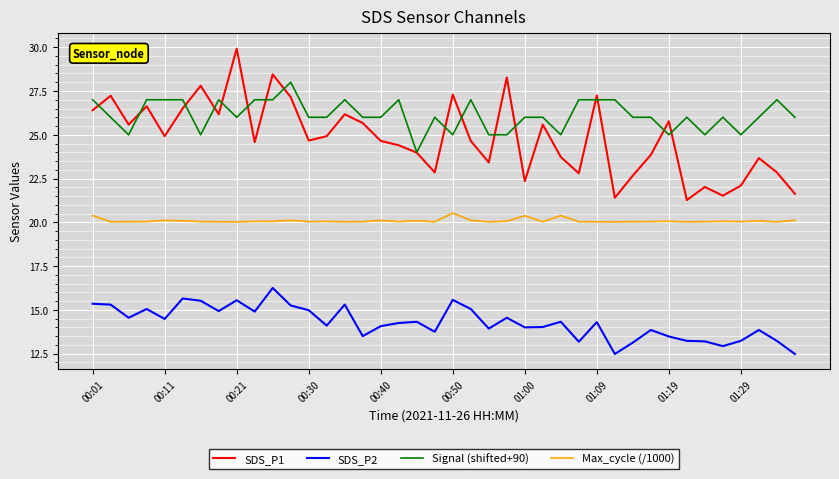

Rank the series by their maximum value, from highest to lowest.

SDS_P1, Signal (shifted+90), Max_cycle (/1000), SDS_P2